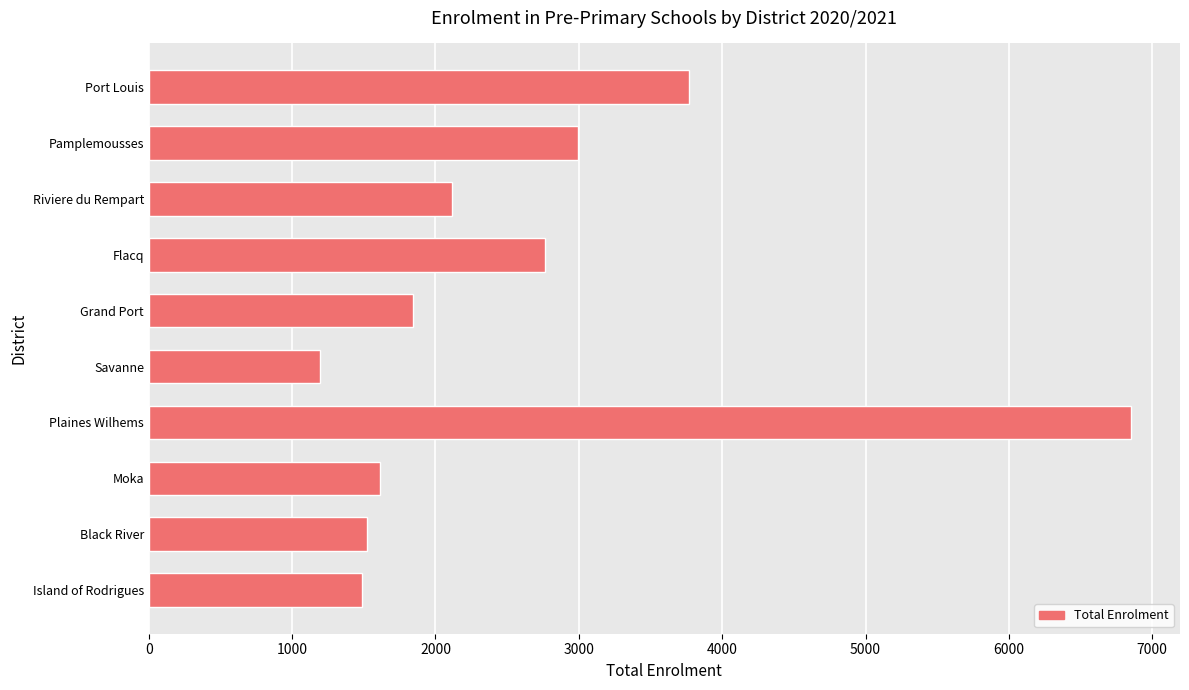

The chart shows a value of 1890 at Flacq. True or false?

False